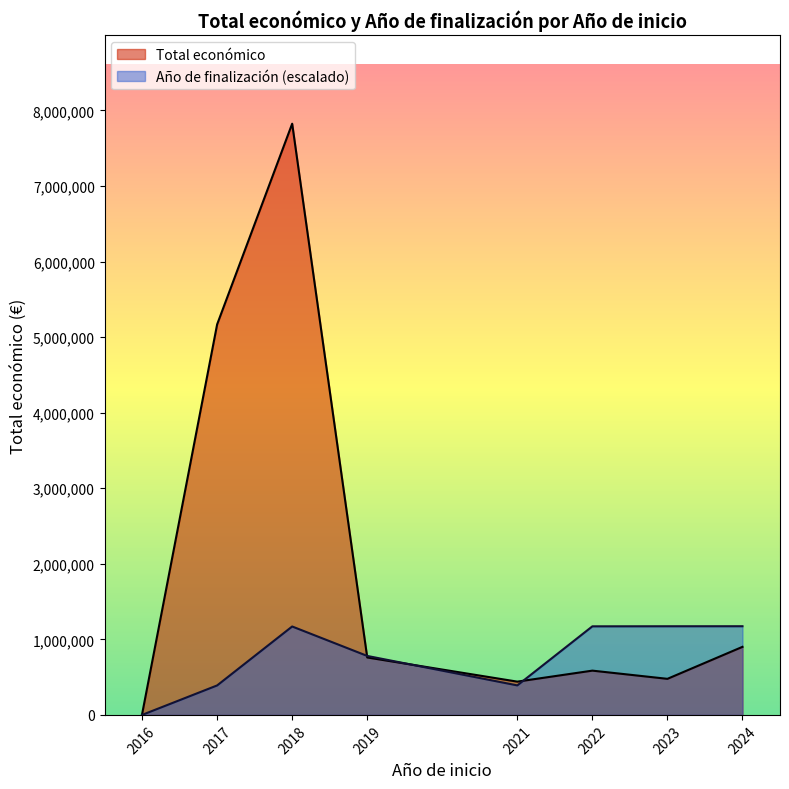

Is it true that Año de finalización equals 2024 at 2022?

True